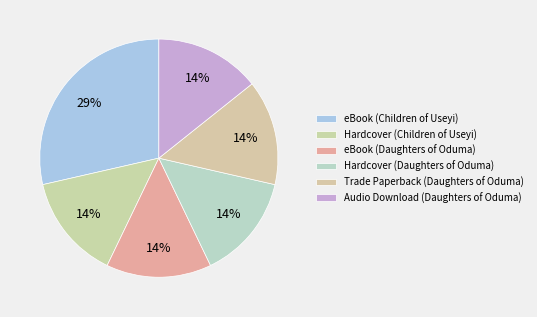

Does eBook (Daughters of Oduma) represent more than half of the total?

No